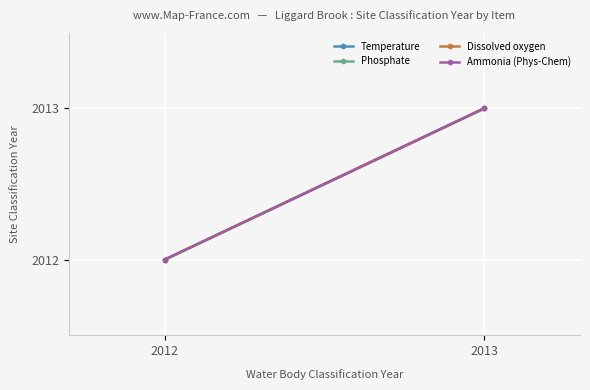

What is the minimum value for Temperature?

2012